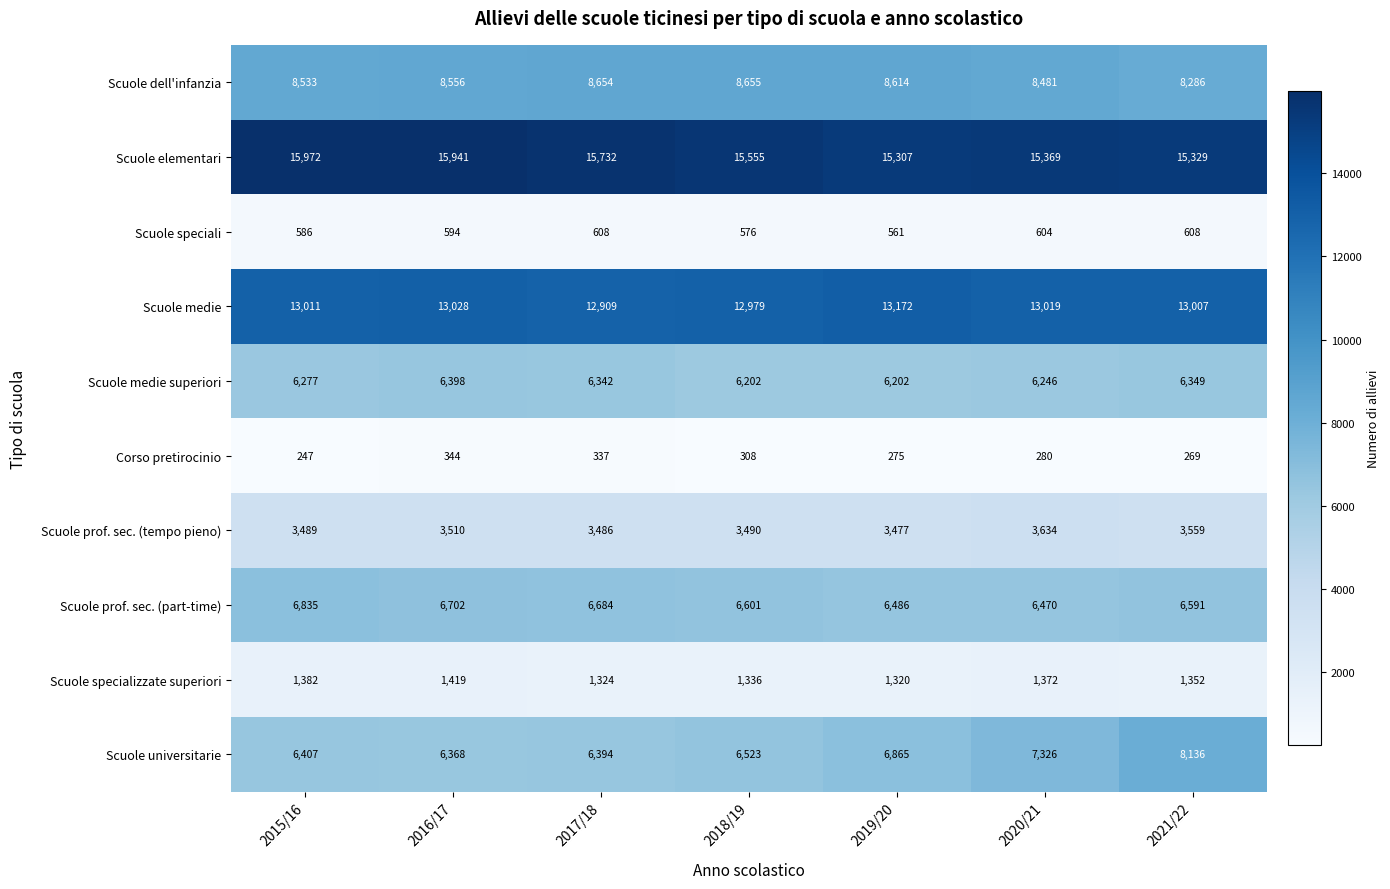

What is the difference between the second highest and minimum values in the Scuole prof. sec. (part-time) series?

232